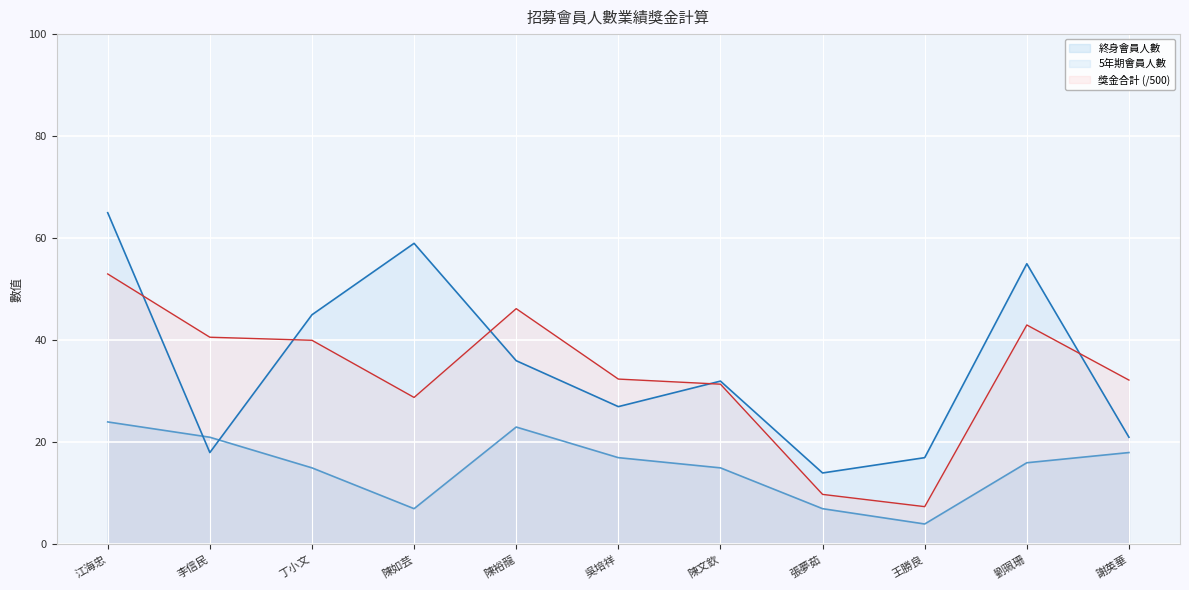

At which label does 終身會員人數 first exceed 16?

江海忠